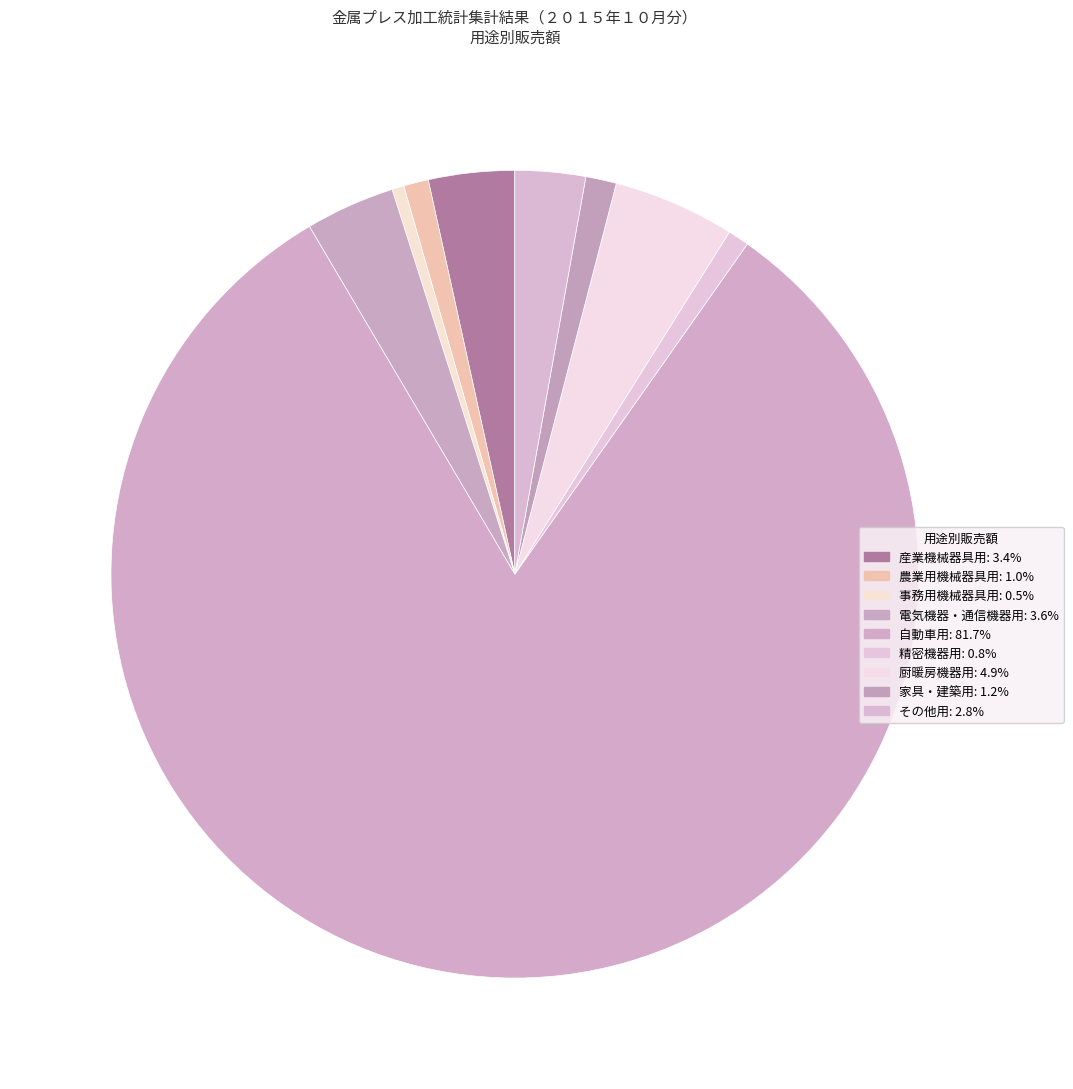

Is there any slice that represents more than half of the pie?

Yes